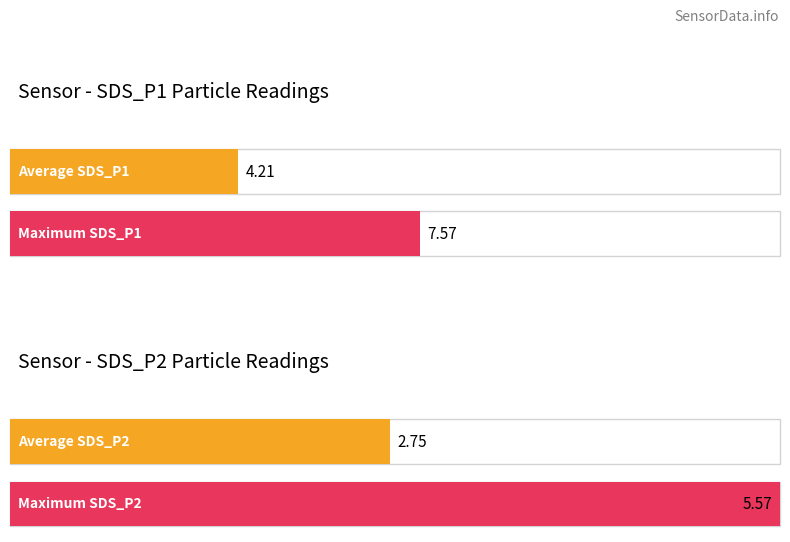

Is it true that Maximum utilization equals 34990.2 at -47?

False